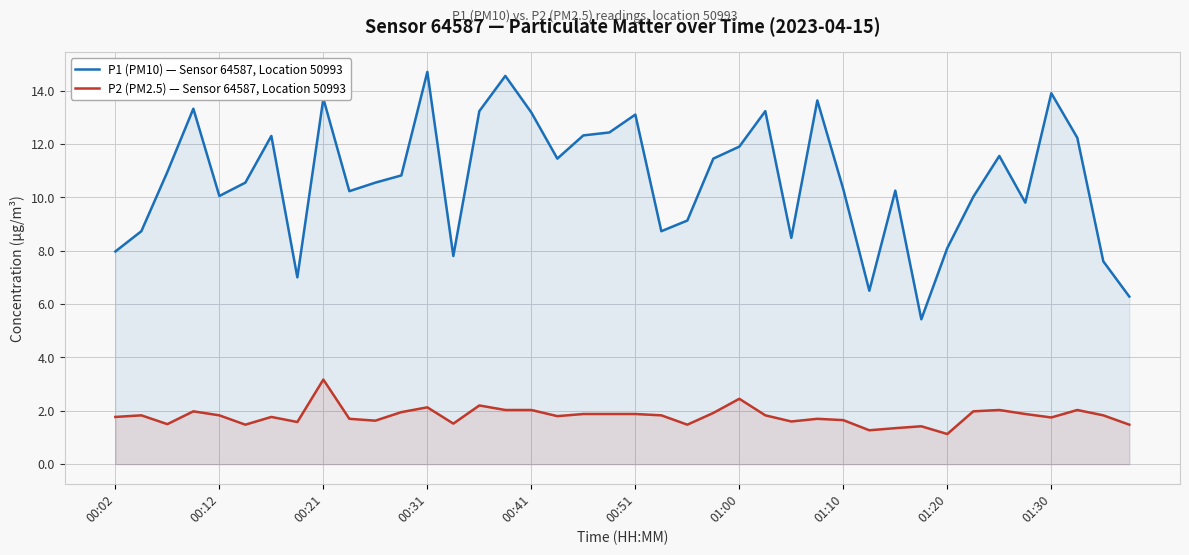

What is the difference between the second highest and second lowest values in the P1 (PM10) — Sensor 64587, Location 50993 series?

8.3